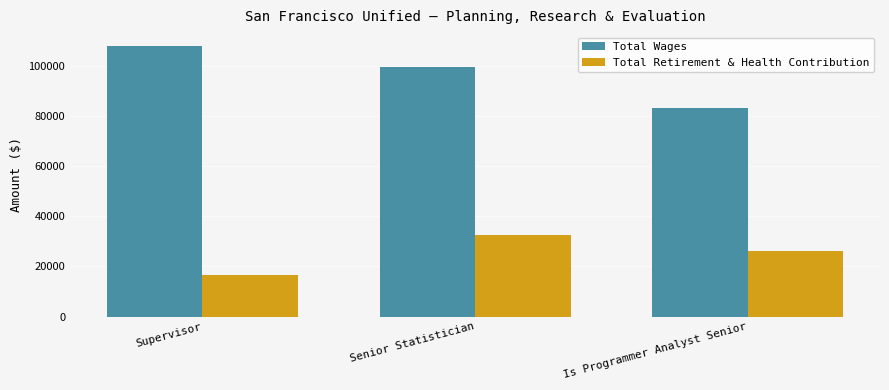

Is it true that Total Wages equals 37297 at Supervisor?

False